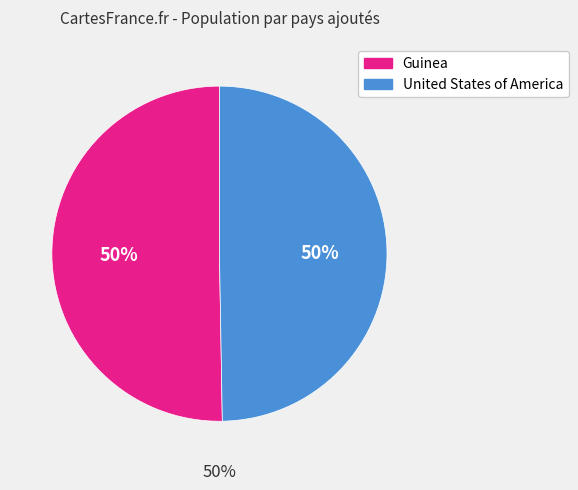

What percentage is NOT represented by United States of America?

50.3%